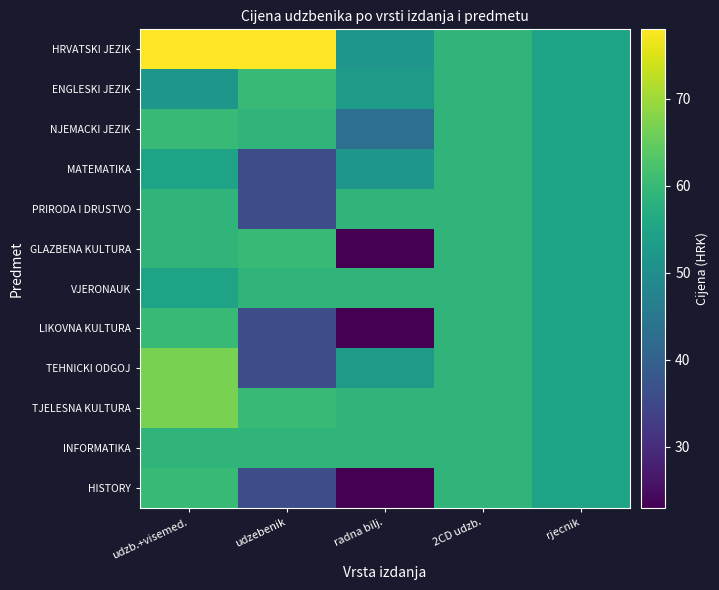

Rank the series at 2CD udzb. from highest to lowest value.

HRVATSKI JEZIK, ENGLESKI JEZIK, NJEMACKI JEZIK, MATEMATIKA, PRIRODA I DRUSTVO, GLAZBENA KULTURA, VJERONAUK, LIKOVNA KULTURA, TEHNICKI ODGOJ, TJELESNA KULTURA, INFORMATIKA, HISTORY